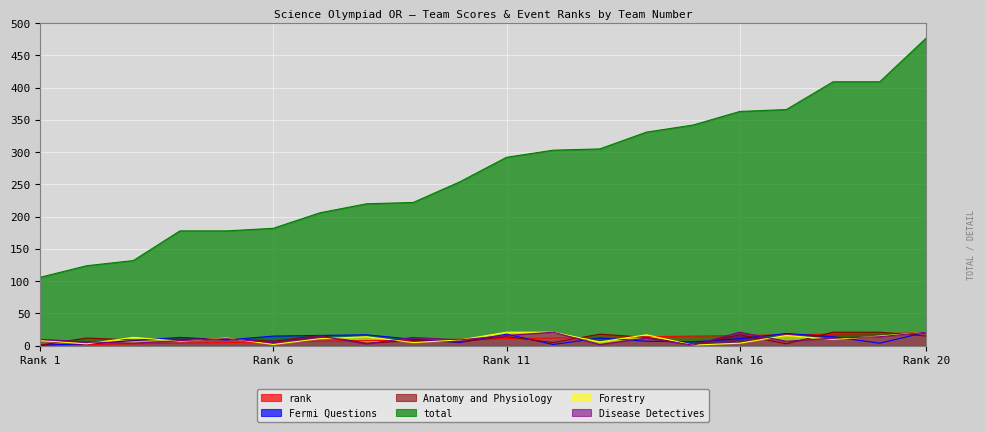

Which category has the highest value in the rank series?

20